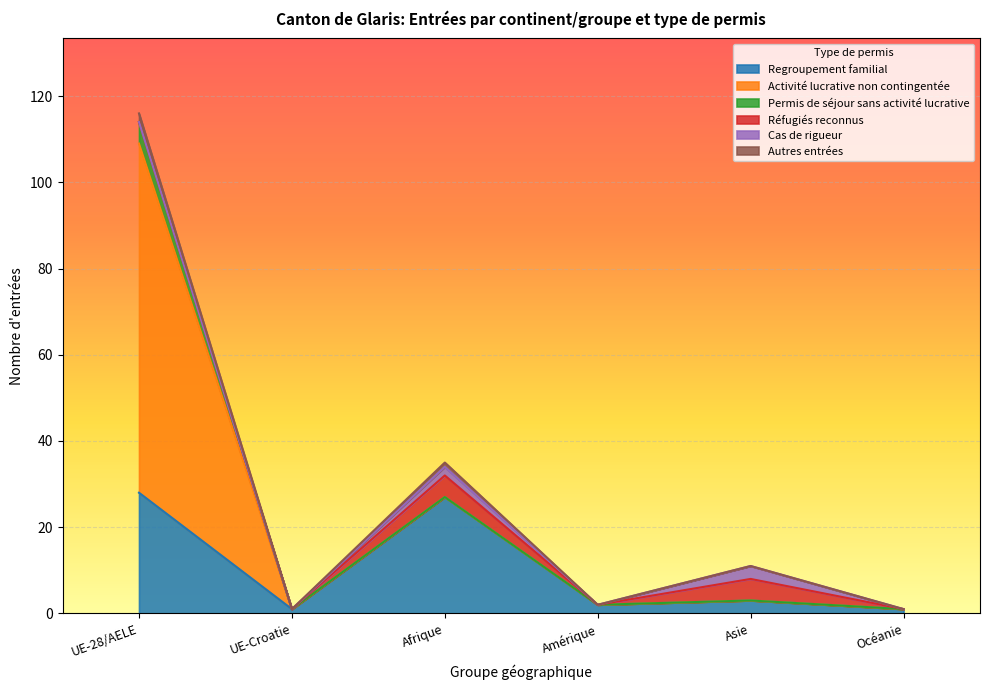

Does the chart display data point markers on the line(s)?

No